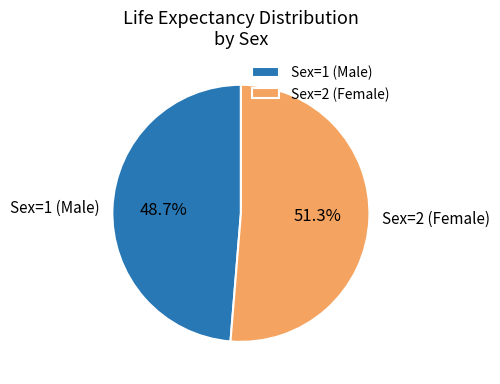

What is the smallest slice in the pie chart?

Sex=1 (Male)